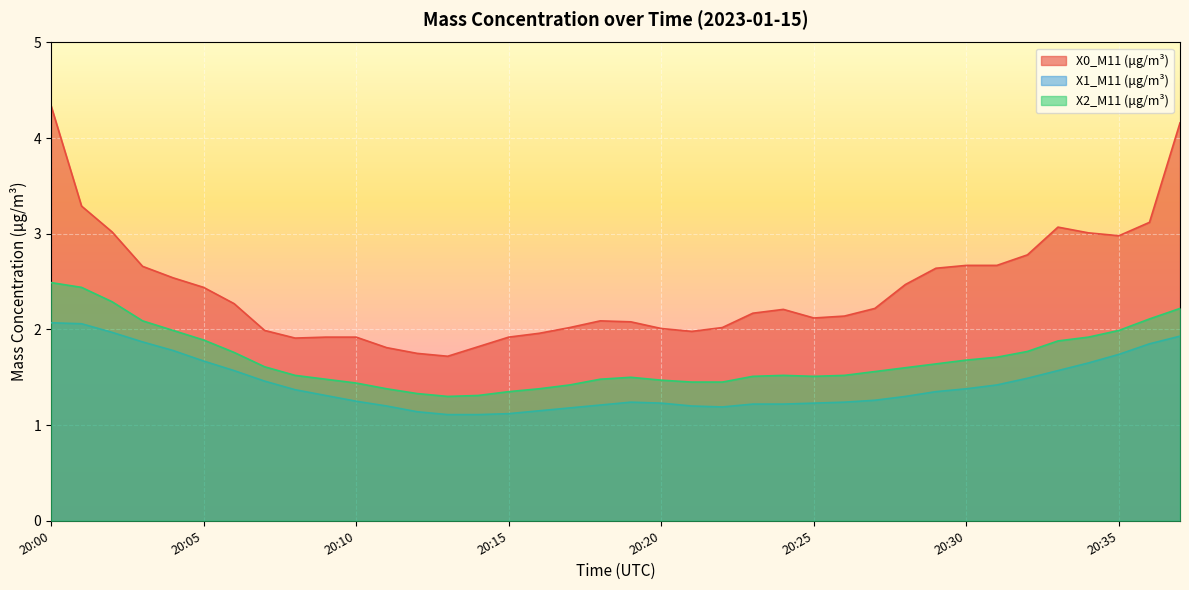

What is the difference between the maximum and minimum values in the X1_M11 (μg/m³) series?

1.0